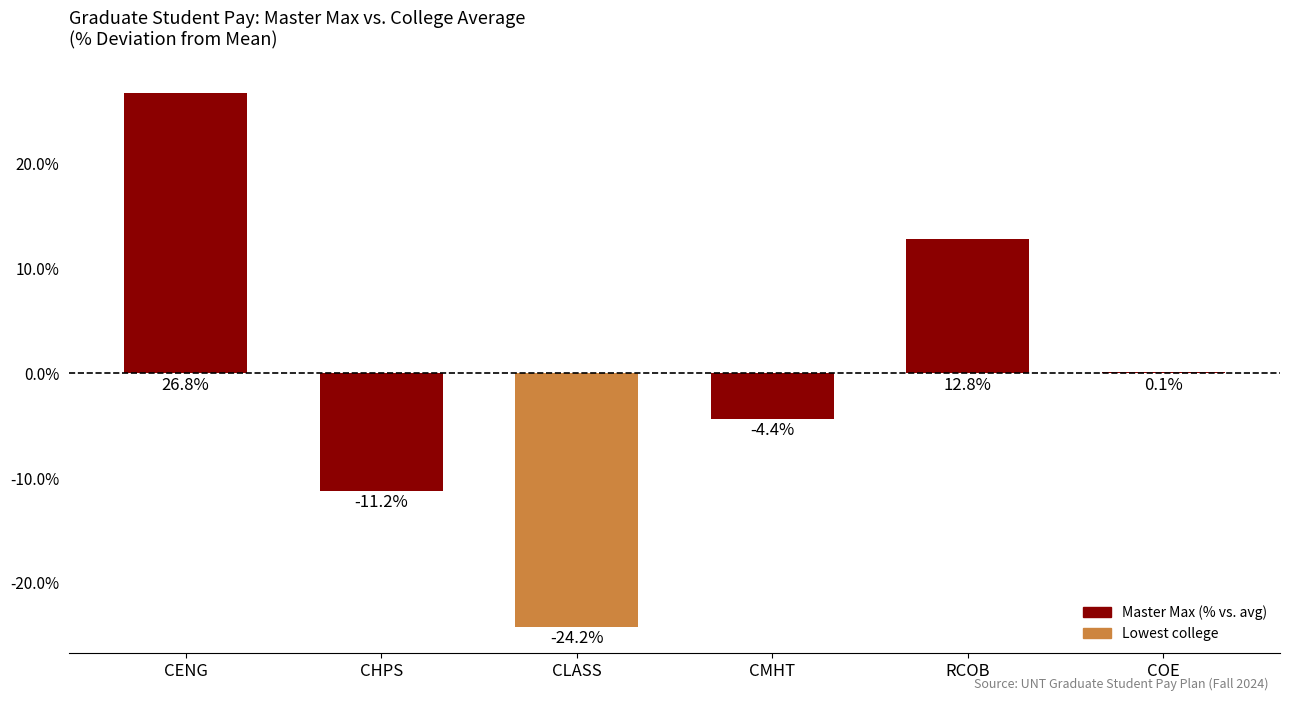

The value at CENG is 26.8. True or false?

True